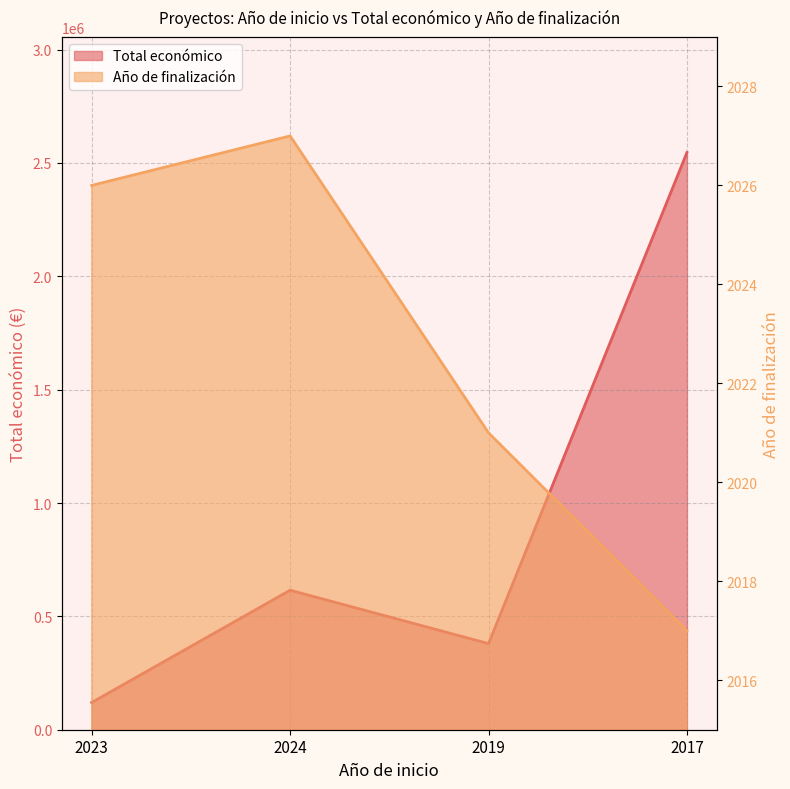

What is the difference between the maximum and minimum values in the Total económico series?

2426283